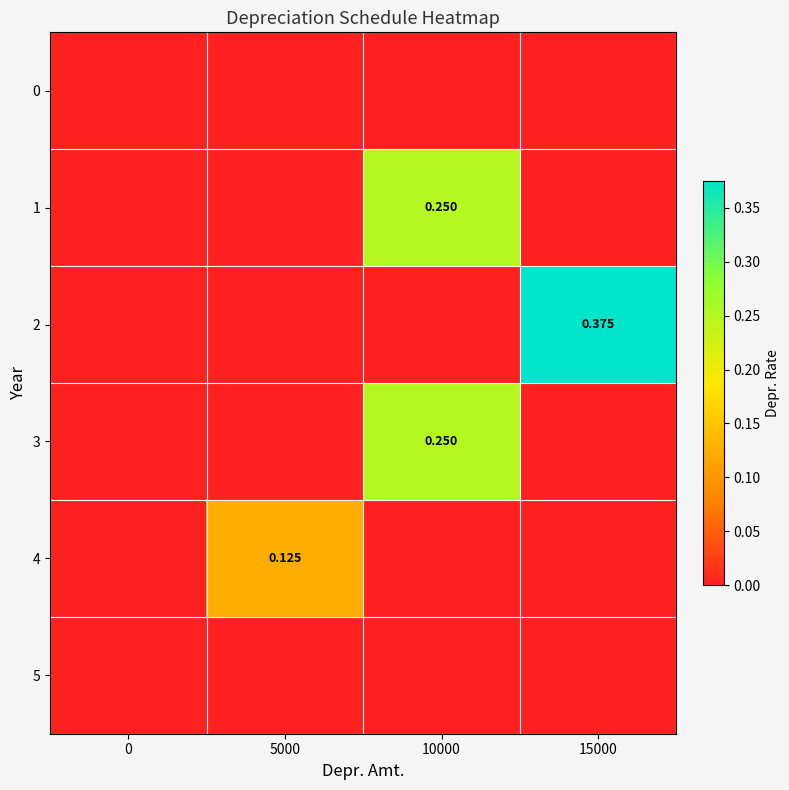

What is the highest value of the 4 series?

0.1